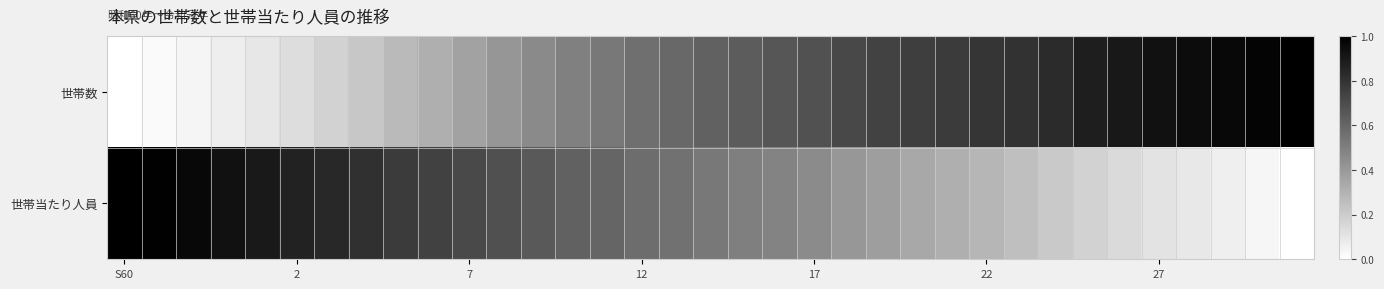

How many data points does each series have?

35